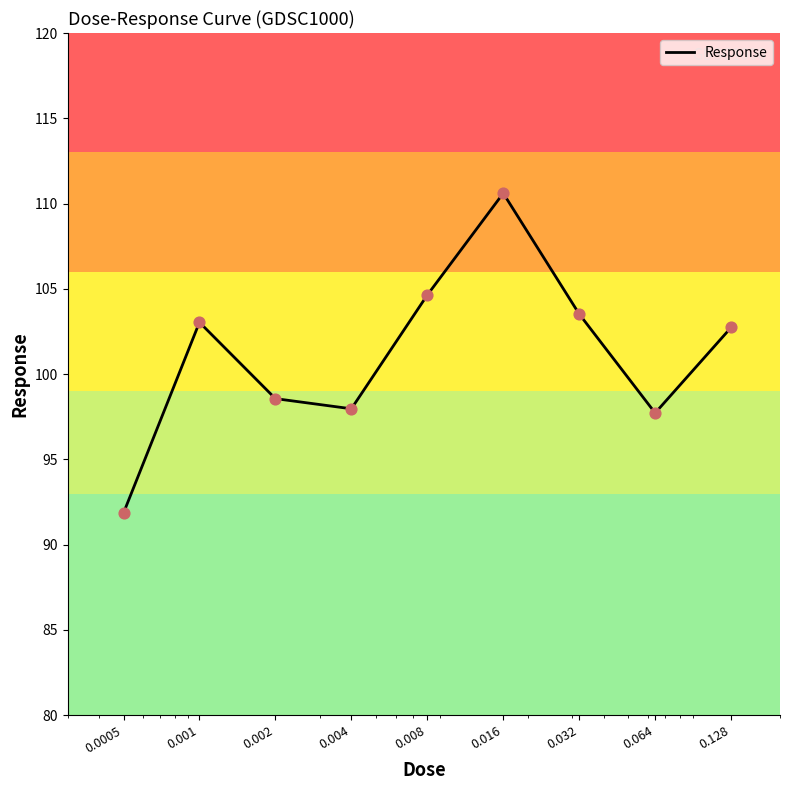

What is the difference between the maximum and minimum values?

18.7